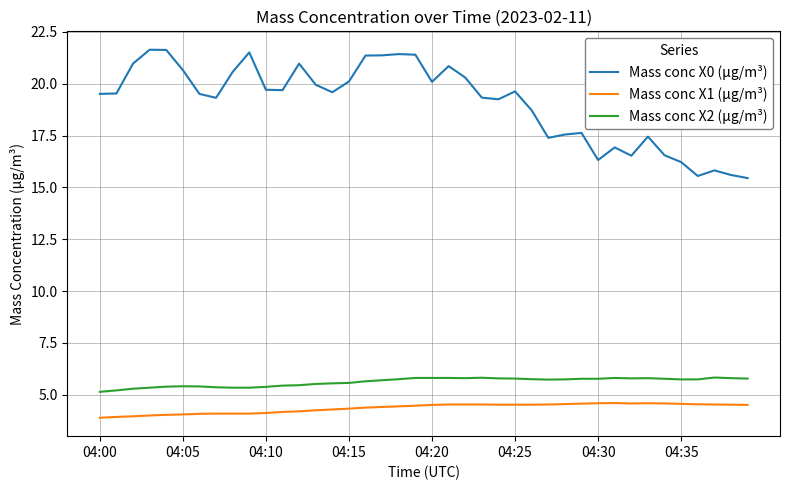

True or false: Mass conc X2 (μg/m³) and Mass conc X0 (μg/m³) intersect in this chart.

False